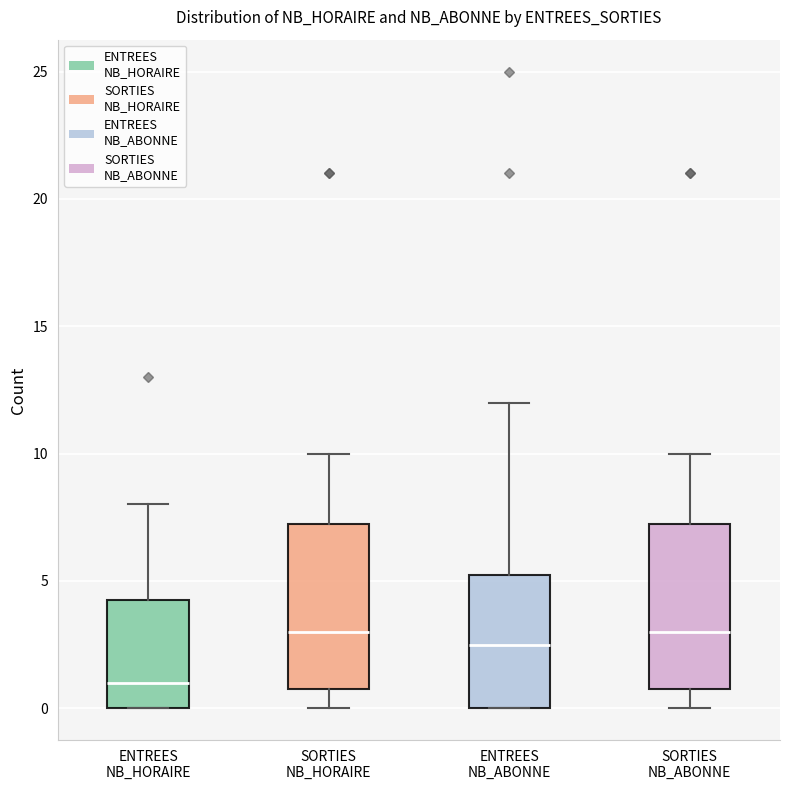

Reading left to right, read every box against the y-axis: the position of its median line, the range the box covers, and the ends of its whiskers. The values are not printed on the chart, so give them approximately, as read against the axis.

ENTREES NB_HORAIRE: median 1.0, box 0.0 to 4.5, whiskers 0.0 to 8.0
SORTIES NB_HORAIRE: median 3.0, box 1.0 to 7.5, whiskers 0.0 to 10.0
ENTREES NB_ABONNE: median 2.5, box 0.0 to 5.5, whiskers 0.0 to 12.0
SORTIES NB_ABONNE: median 3.0, box 1.0 to 7.5, whiskers 0.0 to 10.0